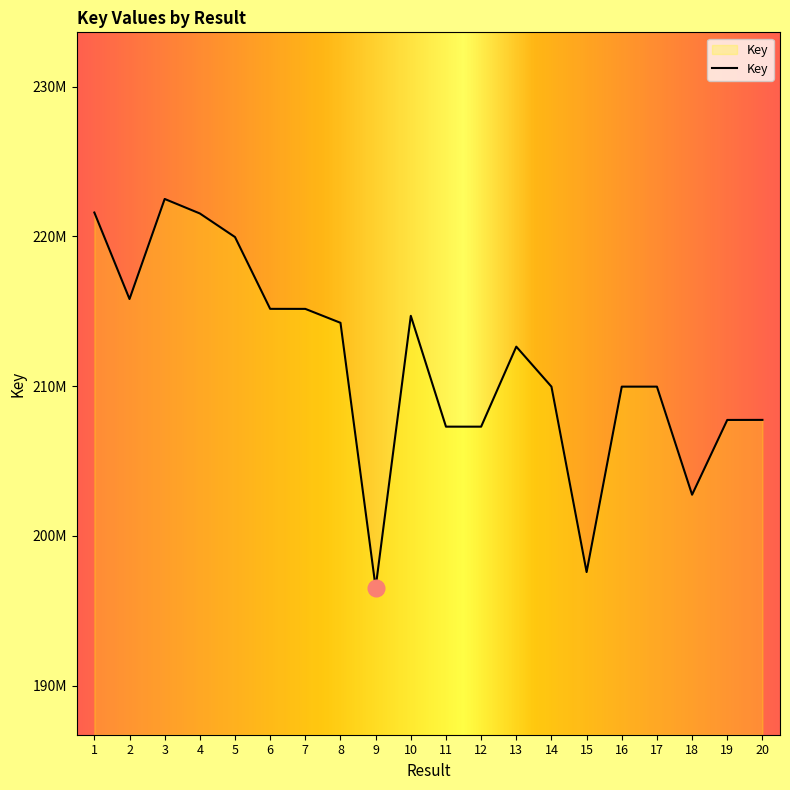

What value does the data have at 12, to the nearest 50?

207291300